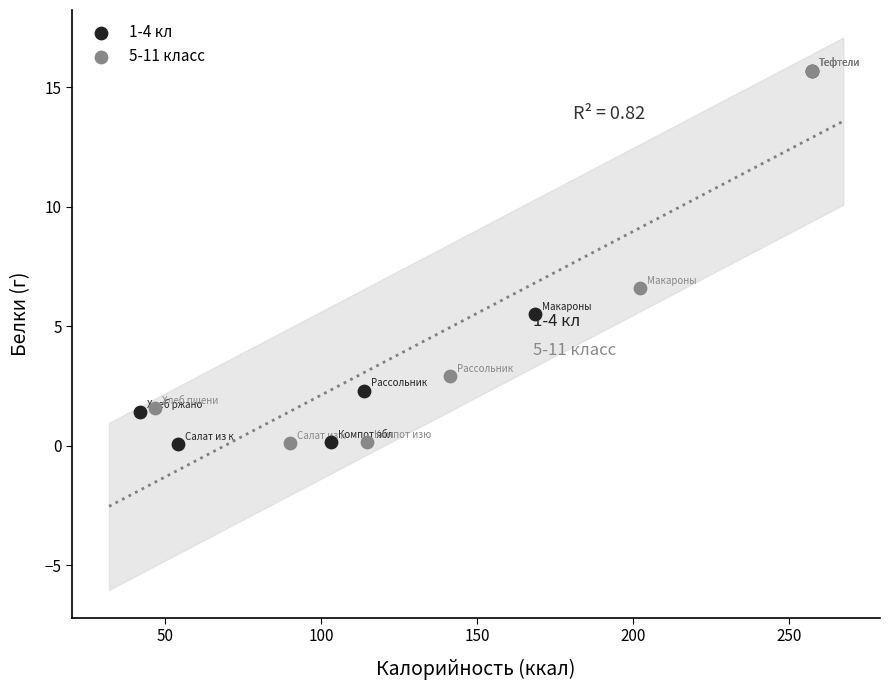

Which series has the widest spread of Y values?

1-4 кл